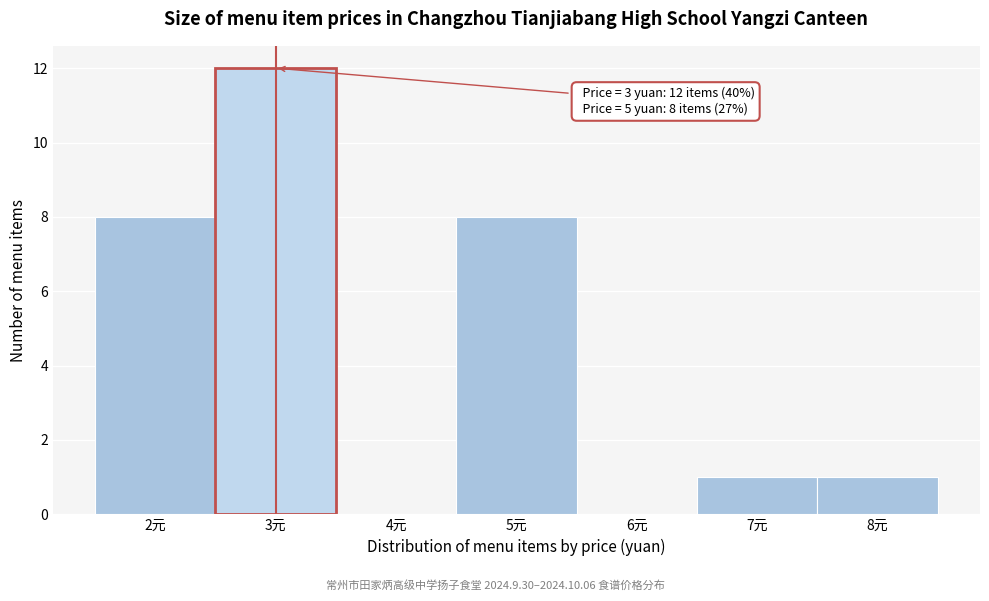

Over which range of the x-axis is the bar tallest?

2.5 to 3.5